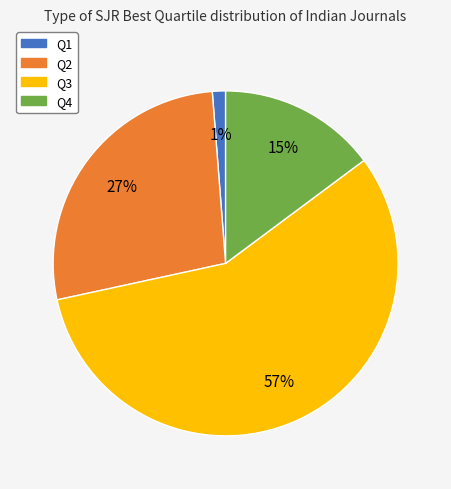

Which slice is the smallest?

Q1